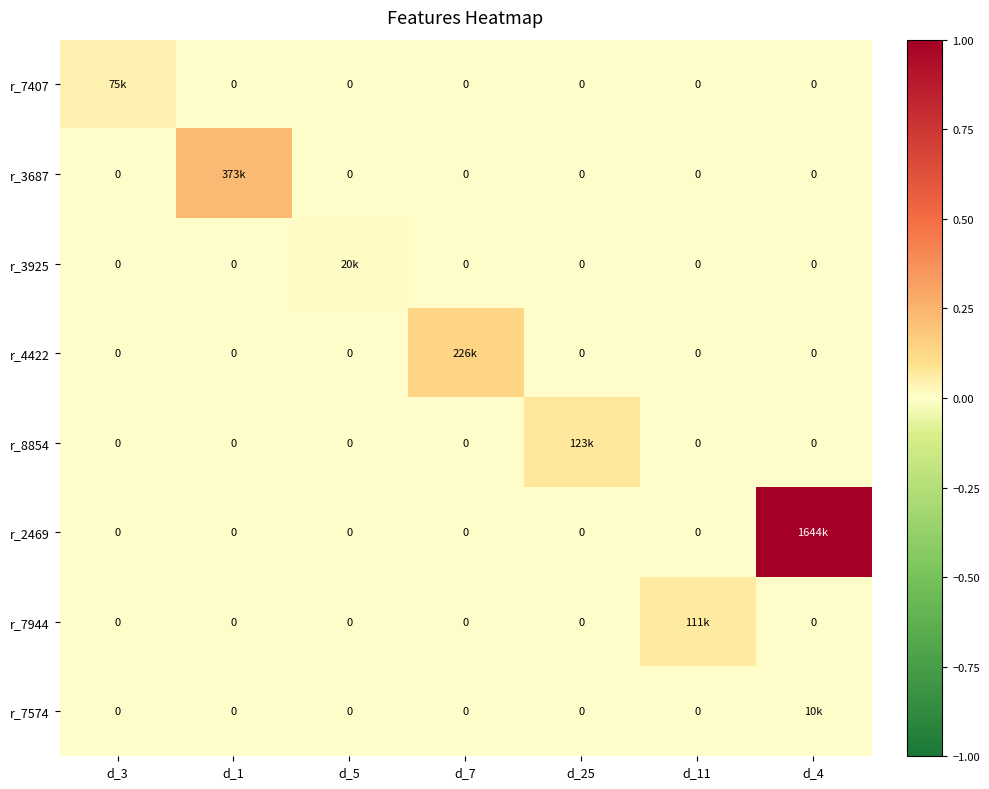

List the labels in order of r_2469 value, smallest first.

d_3, d_1, d_5, d_7, d_25, d_11, d_4